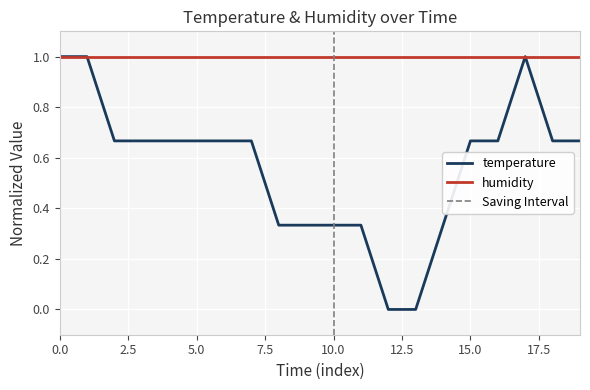

What is the difference between the second highest and minimum values?

1.0